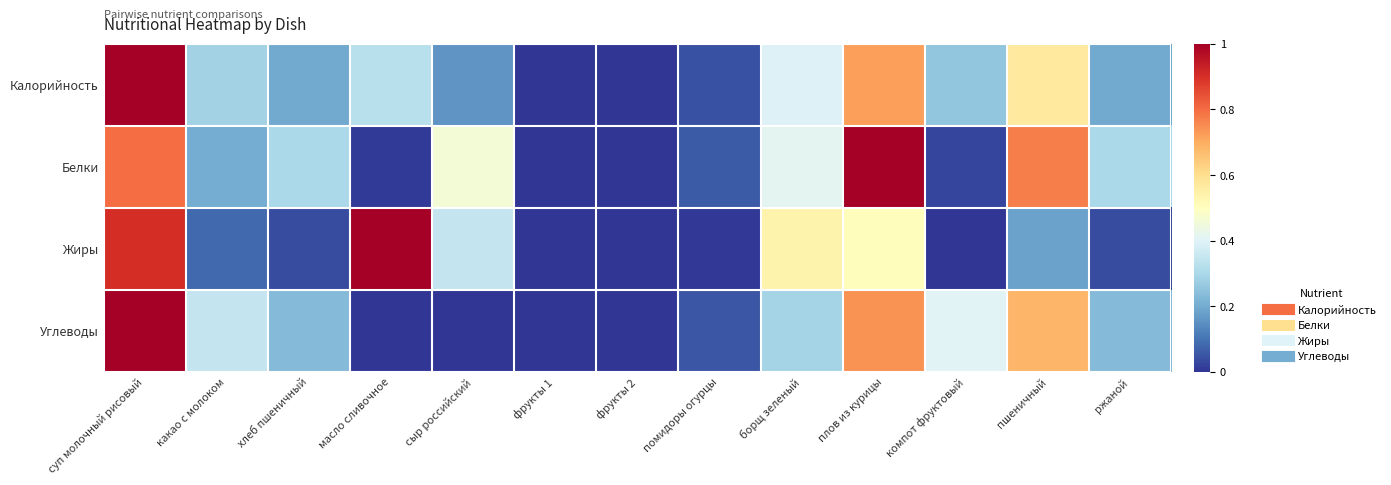

Reading right to left, list all the values displayed in this chart.

Калорийность: ржаной=0.2	пшеничный=0.6	компот фруктовый=0.3	плов из курицы=0.7	борщ зеленый=0.4	помидоры огурцы=0.0	фрукты 2=0.0	фрукты 1=0.0	сыр российский=0.2	масло сливочное=0.3	хлеб пшеничный=0.2	какао с молоком=0.3	суп молочный рисовый=1.0
Белки: ржаной=0.3	пшеничный=0.8	компот фруктовый=0.0	плов из курицы=1.0	борщ зеленый=0.4	помидоры огурцы=0.1	фрукты 2=0.0	фрукты 1=0.0	сыр российский=0.5	масло сливочное=0.0	хлеб пшеничный=0.3	какао с молоком=0.2	суп молочный рисовый=0.8
Жиры: ржаной=0.0	пшеничный=0.2	компот фруктовый=0.0	плов из курицы=0.5	борщ зеленый=0.5	помидоры огурцы=0.0	фрукты 2=0.0	фрукты 1=0.0	сыр российский=0.4	масло сливочное=1.0	хлеб пшеничный=0.0	какао с молоком=0.1	суп молочный рисовый=0.9
Углеводы: ржаной=0.2	пшеничный=0.7	компот фруктовый=0.4	плов из курицы=0.7	борщ зеленый=0.3	помидоры огурцы=0.1	фрукты 2=0.0	фрукты 1=0.0	сыр российский=0.0	масло сливочное=0.0	хлеб пшеничный=0.2	какао с молоком=0.3	суп молочный рисовый=1.0